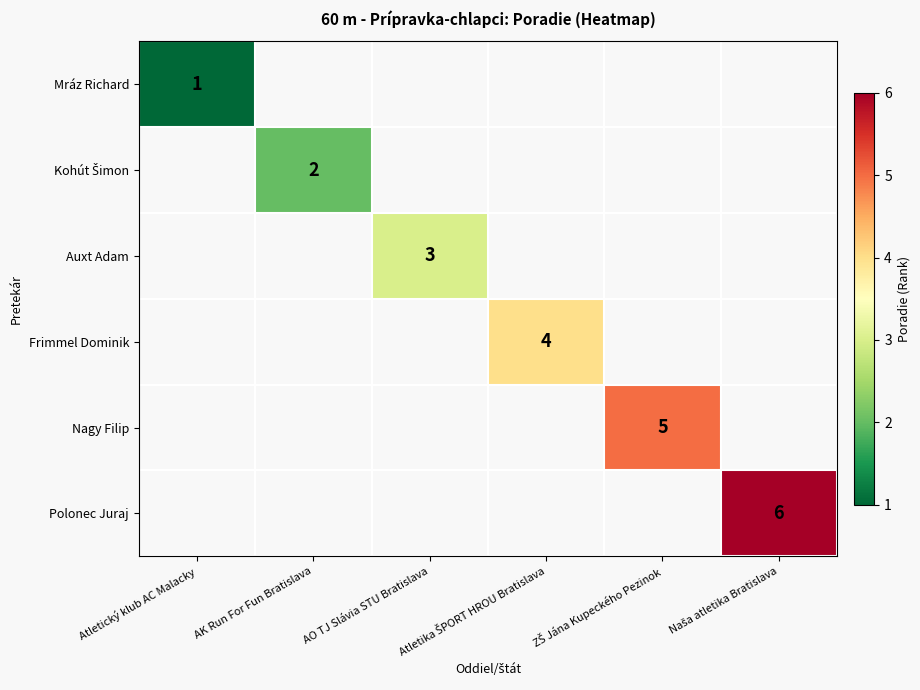

The Mráz Richard series shows 1 at Atletický klub AC Malacky. True or false?

True